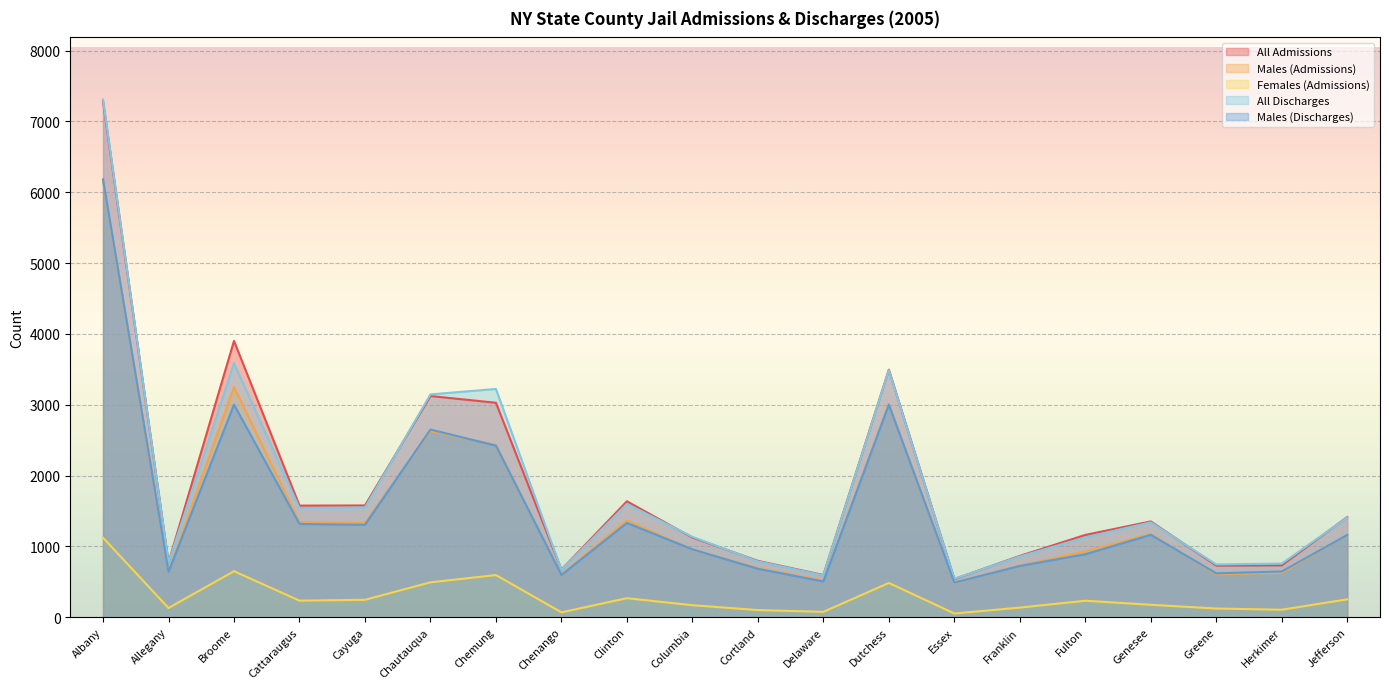

What is the sum of all Males (Admissions) values?

30660